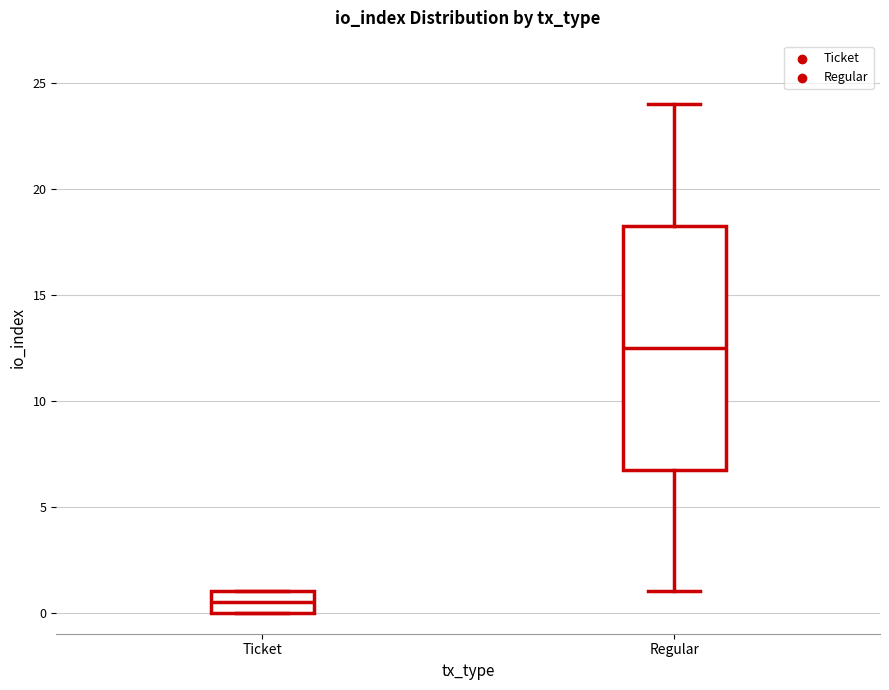

Reading left to right, read every box against the y-axis: the position of its median line, the range the box covers, and the ends of its whiskers. The values are not printed on the chart, so give them approximately, as read against the axis.

Ticket: median 0.5, box 0.0 to 1.0, whiskers 0.0 to 1.0
Regular: median 12.5, box 7.0 to 18.5, whiskers 1.0 to 24.0